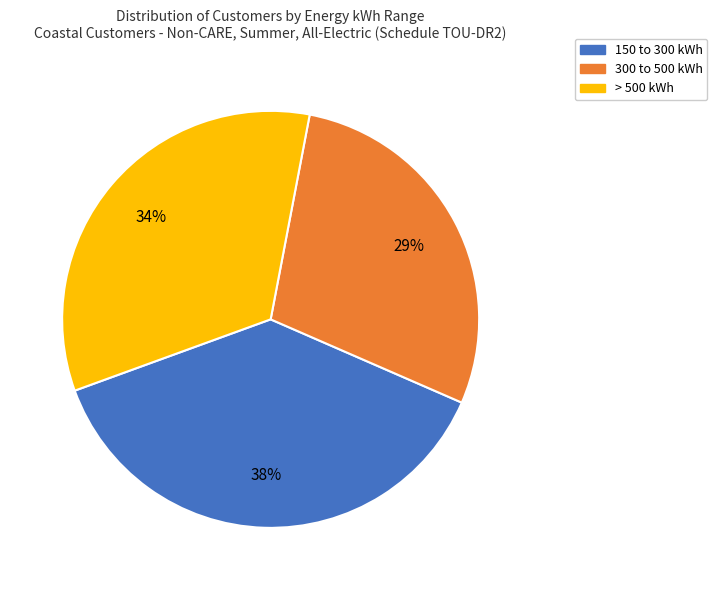

To the nearest percent, what is the average slice percentage?

33%